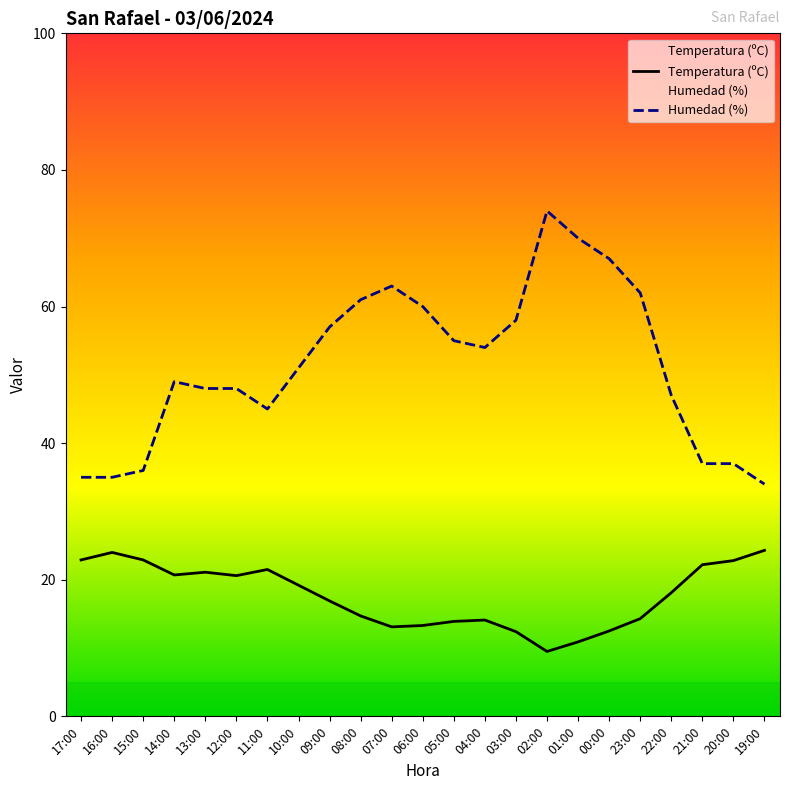

True or false: Temperatura (ºC) and Humedad (%) cross at least once.

False